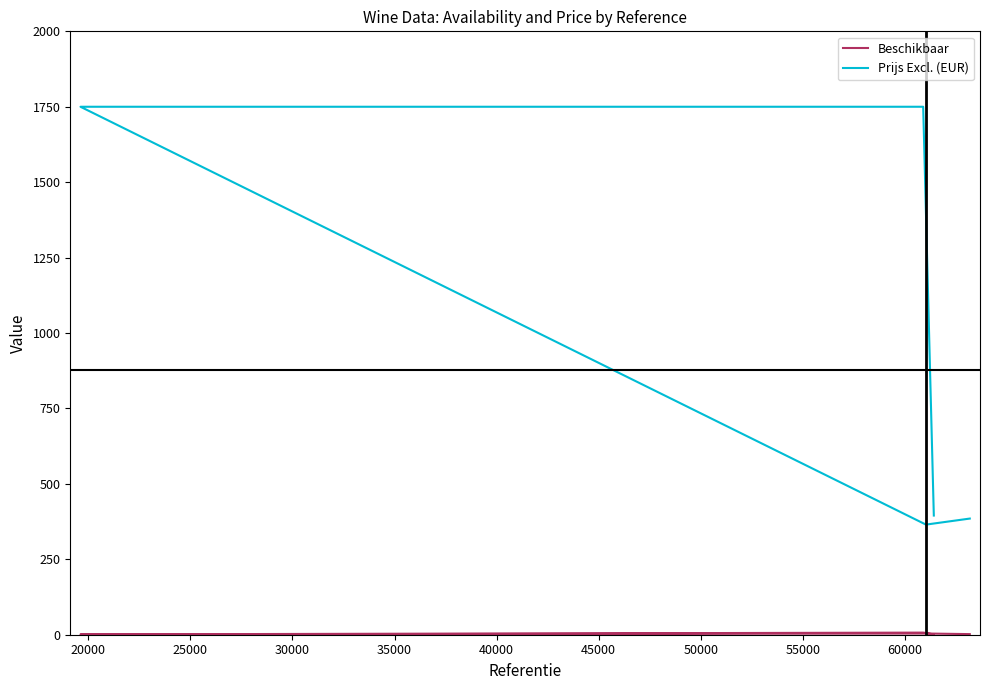

True or false: Prijs Excl. (EUR) has more than 0 interior local peaks.

False